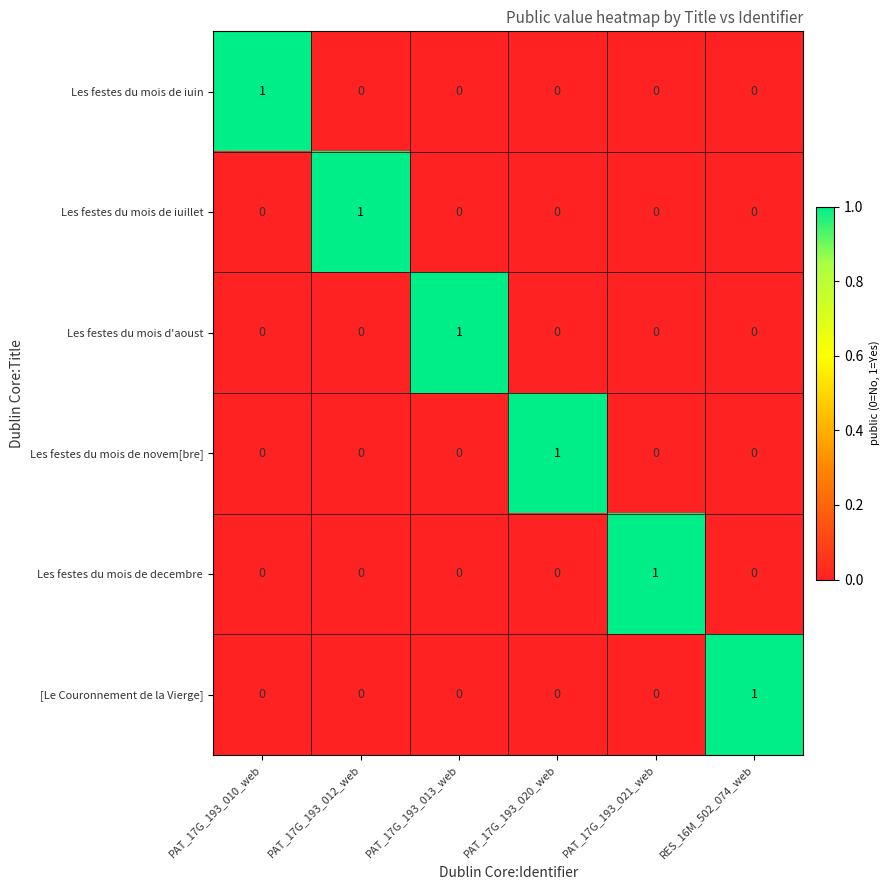

At how many categories does at least one series exceed 0?

6